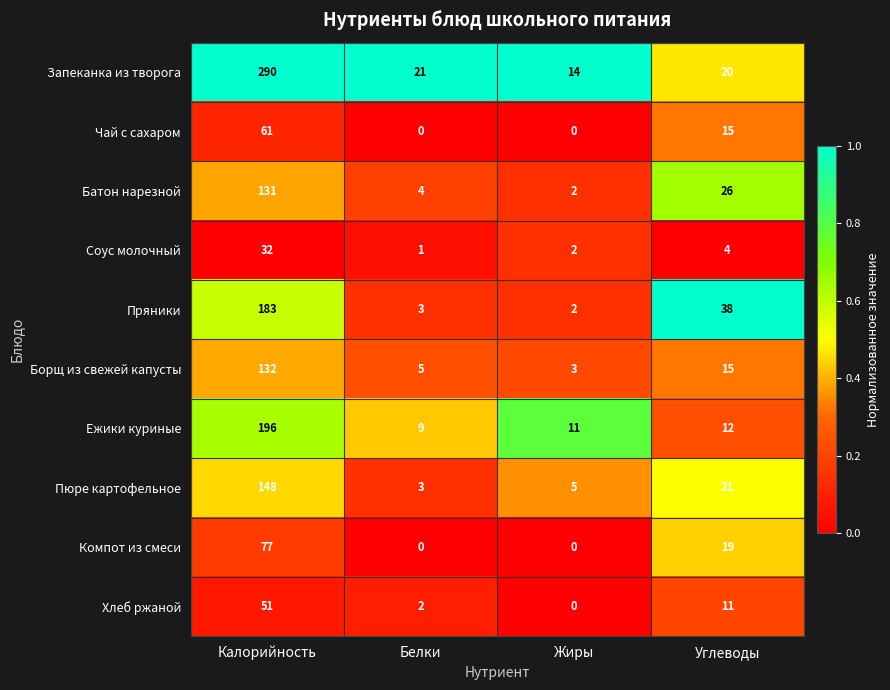

The Чай с сахаром series shows -32 at Белки. True or false?

False